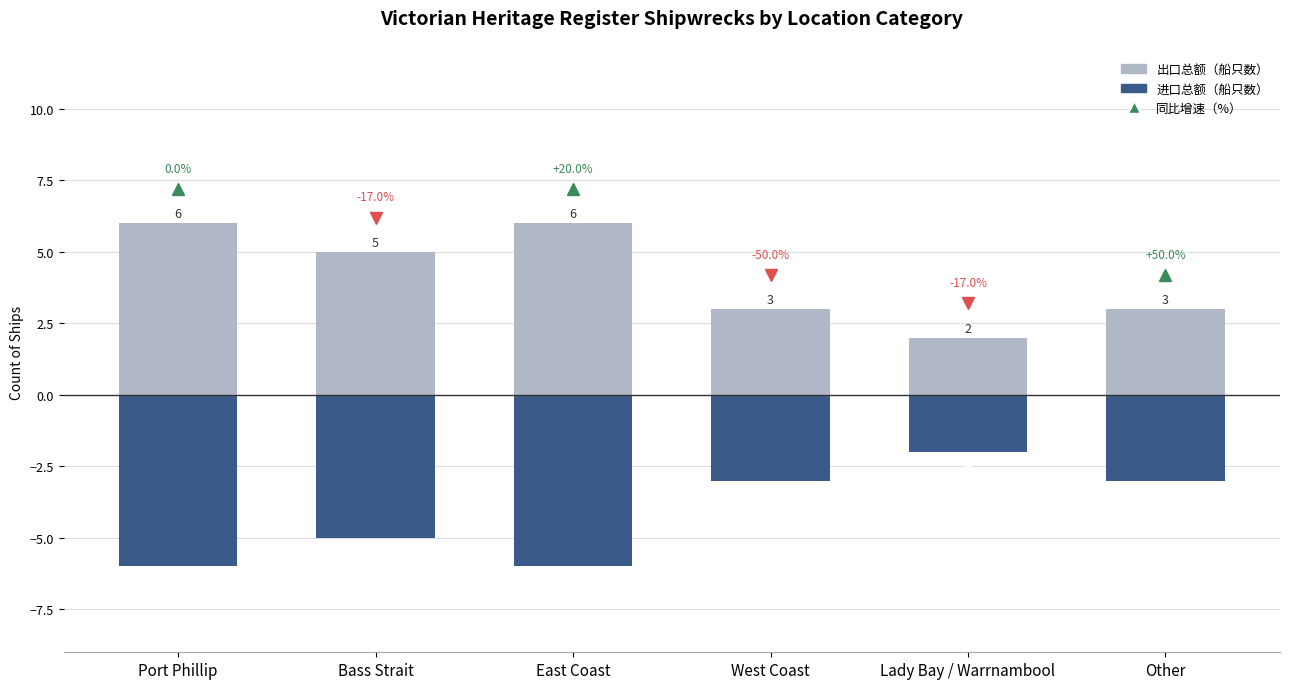

Is the value of 进口总额（船只数） at Other greater than the value of 出口总额（船只数） at Lady Bay / Warrnambool?

No